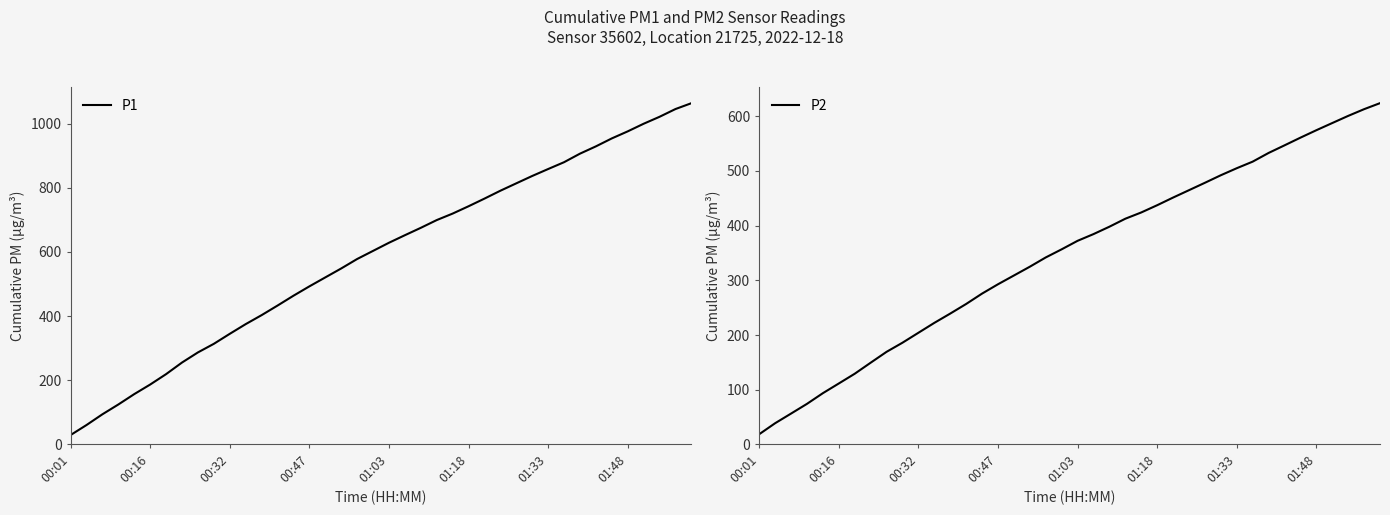

Which label corresponds to the smallest value in the chart?

00:01